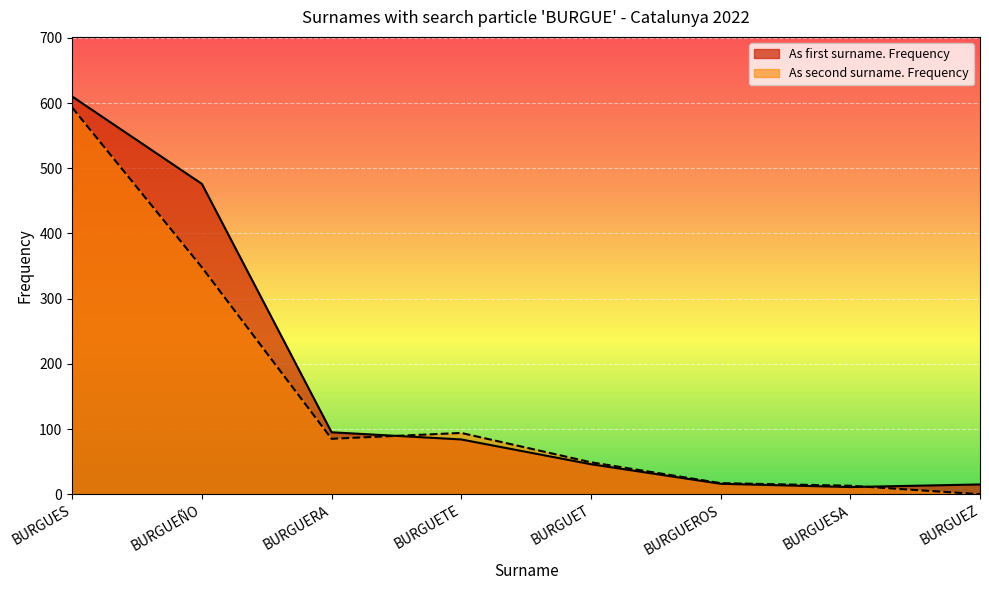

List the series in order of their peak value, highest first.

As first surname. Frequency, As second surname. Frequency